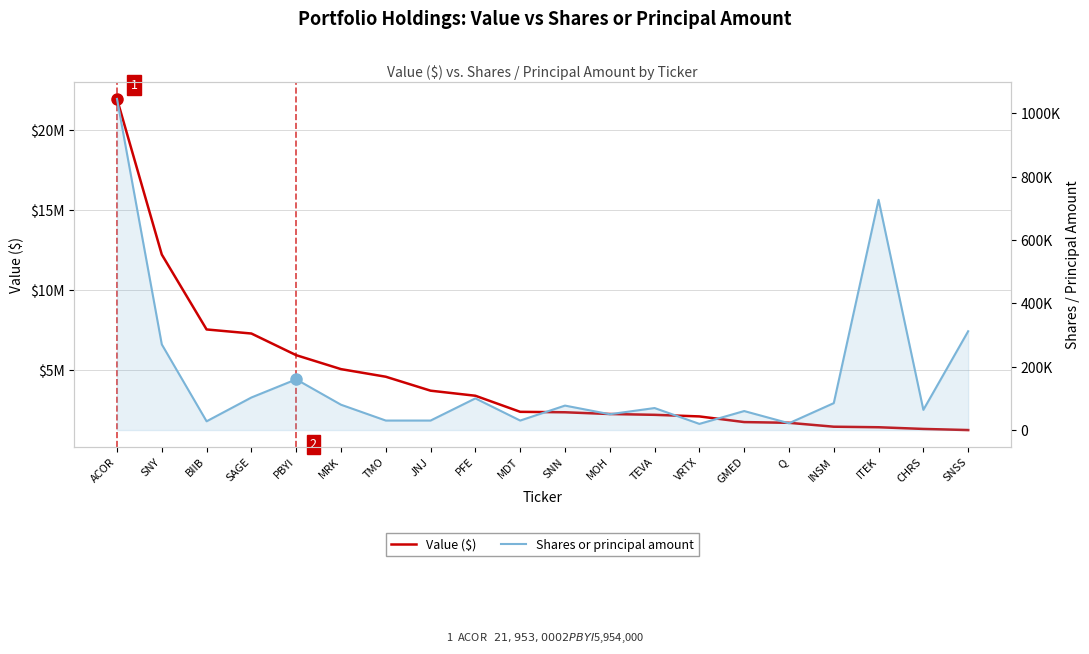

Reading left to right, list all the values displayed in this chart.

Value ($): ACOR=21953000	SNY=12237000	BIIB=7560000	SAGE=7306000	PBYI=5954000	MRK=5083000	TMO=4608000	JNJ=3737000	PFE=3421000	MDT=2417000	SNN=2389000	MOH=2280000	TEVA=2230000	VRTX=2130000	GMED=1777000	Q=1731000	INSM=1488000	ITEK=1454000	CHRS=1349000	SNSS=1279000
Shares or principal amount: ACOR=1045400	SNY=270422	BIIB=27650	SAGE=102800	PBYI=160064	MRK=80000	TMO=30000	JNJ=30000	PFE=100000	MDT=30000	SNN=77244	MOH=50000	TEVA=69500	VRTX=19475	GMED=60000	Q=21500	INSM=85000	ITEK=726900	CHRS=63800	SNSS=311925